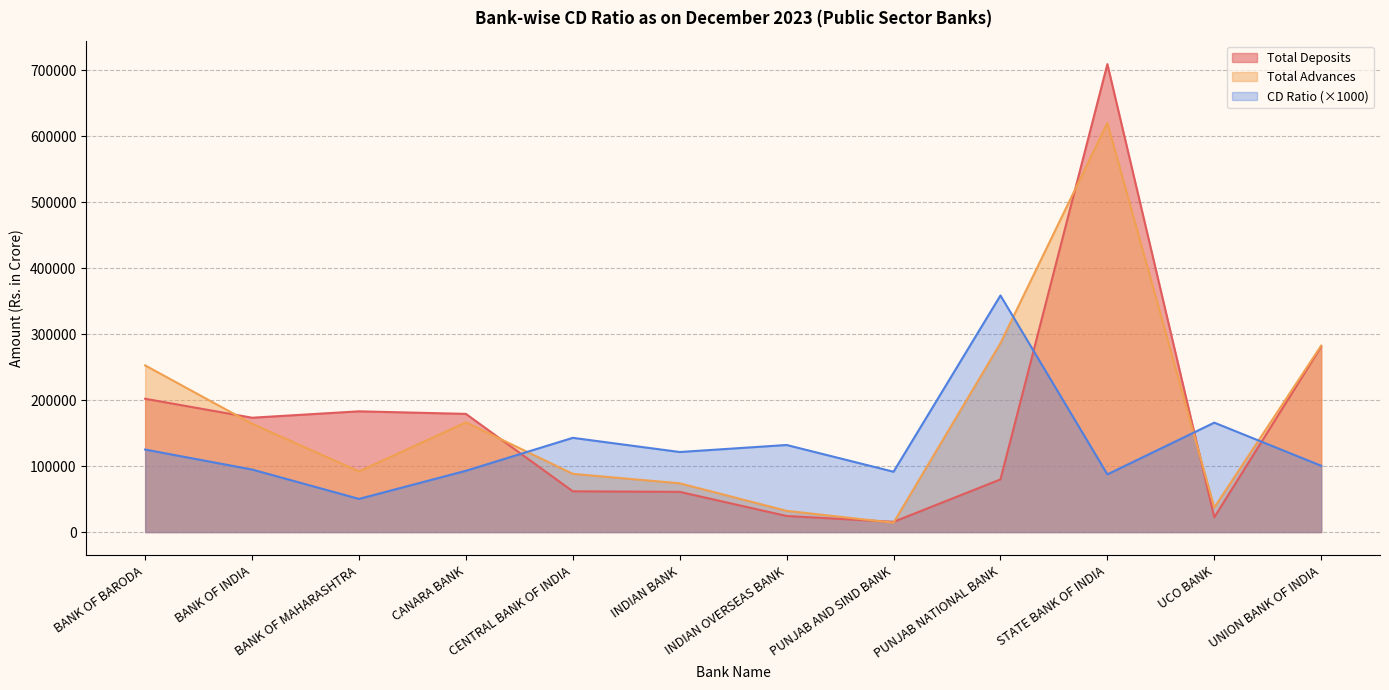

What are all the series names shown in the legend?

Total Deposits, Total Advances, CD Ratio (×1000)